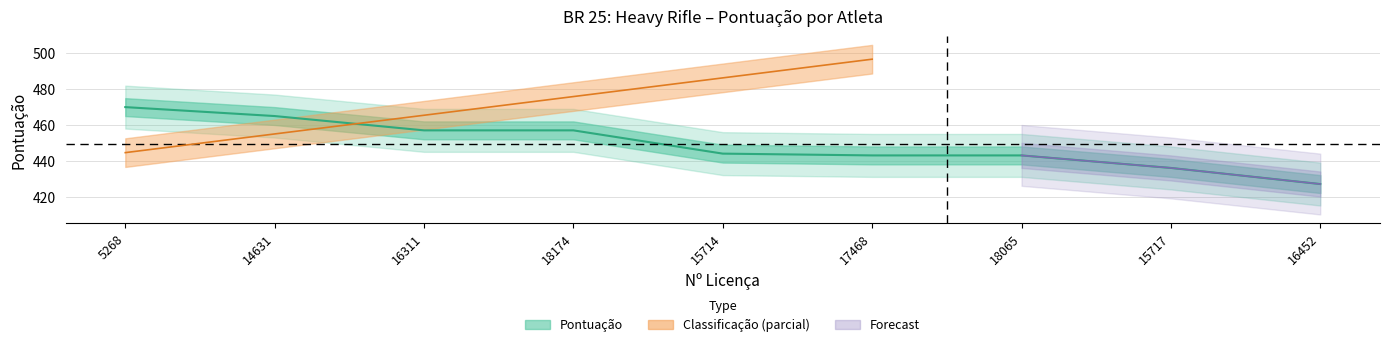

How many data points are above 444?

4